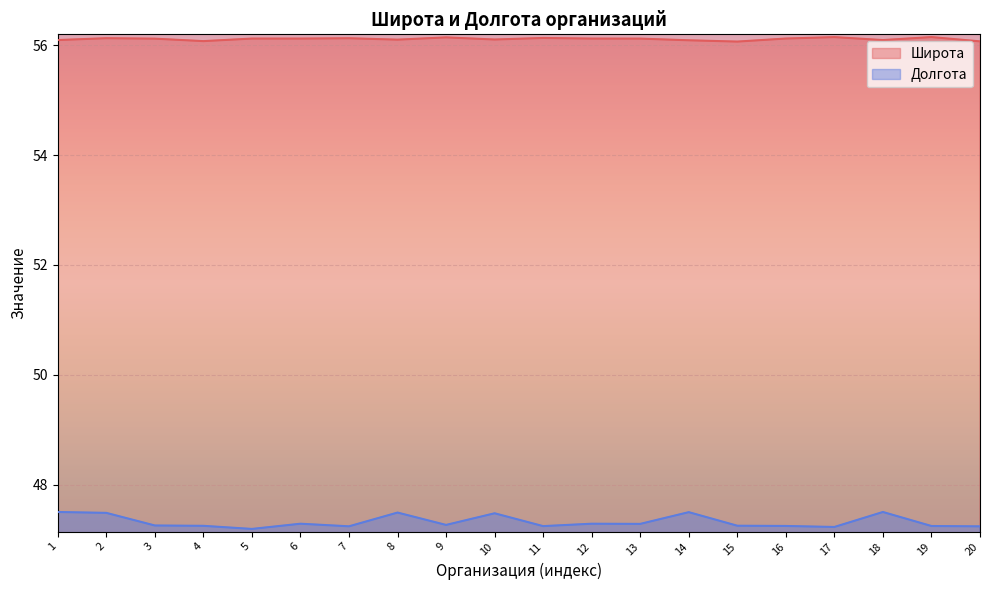

At which label does Долгота reach its peak?

1